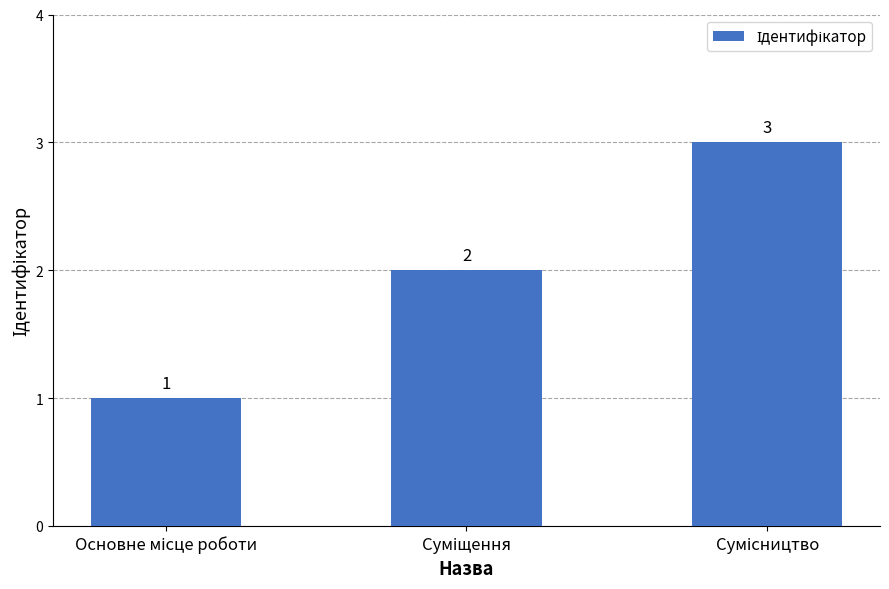

What is the greatest value displayed?

3